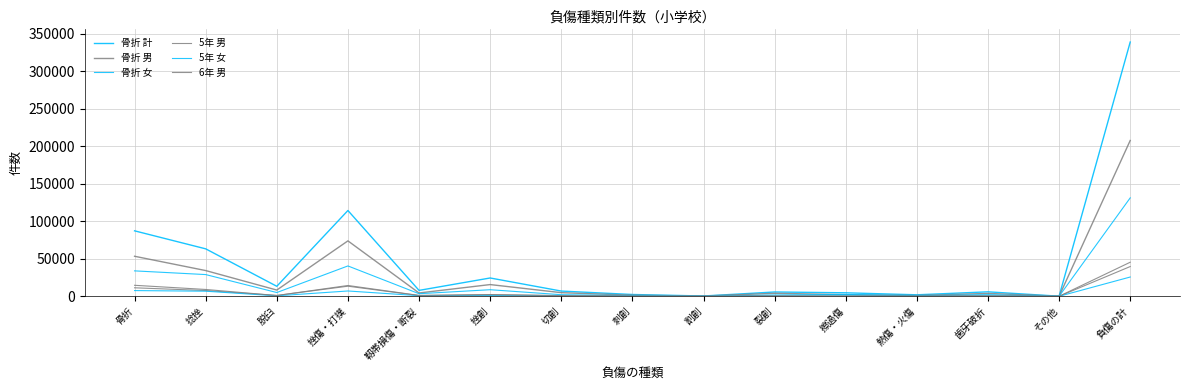

At 切創, list the series in order from smallest to largest.

5年 女, 5年 男, 6年 男, 骨折 女, 骨折 男, 骨折 計